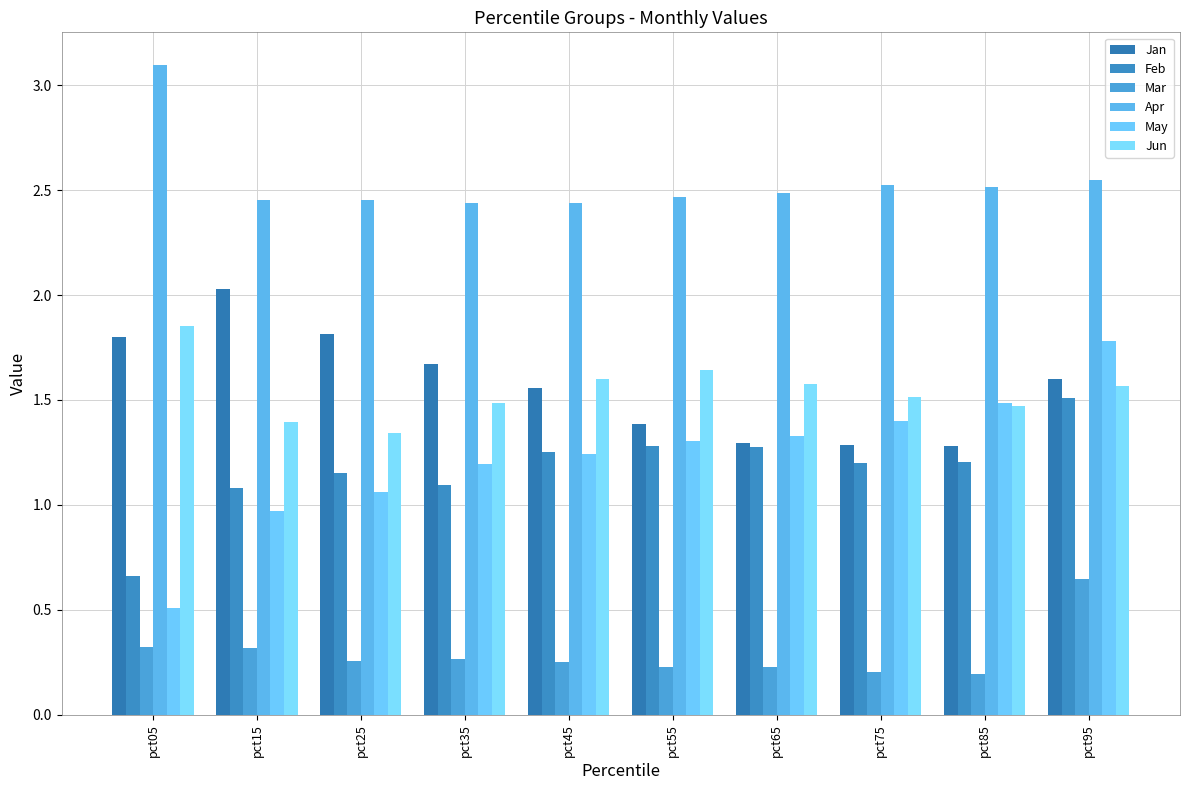

What is the sum of all Jan values?

15.7